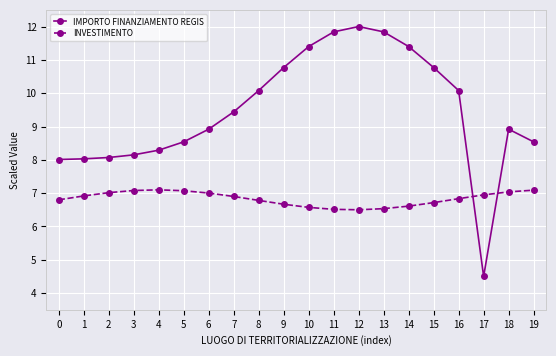

Does the chart have visible grid lines?

Yes